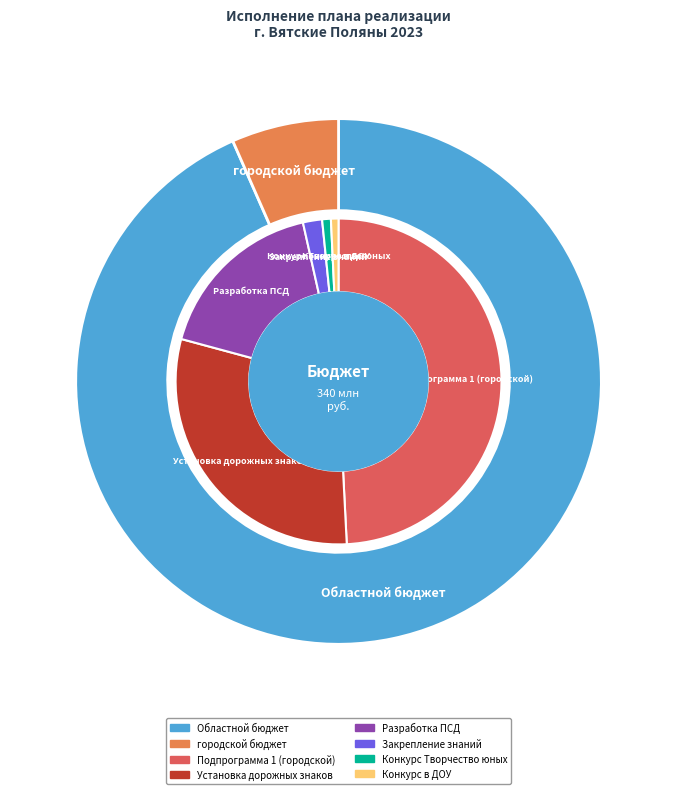

Rank the categories by value from highest to lowest.

Областной бюджет, городской бюджет